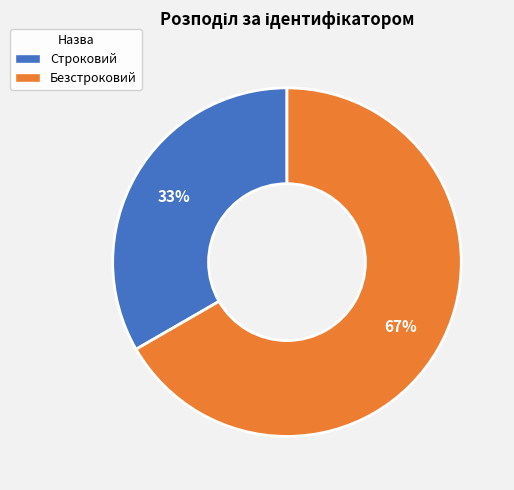

To the nearest percent, what is the average slice percentage?

50%